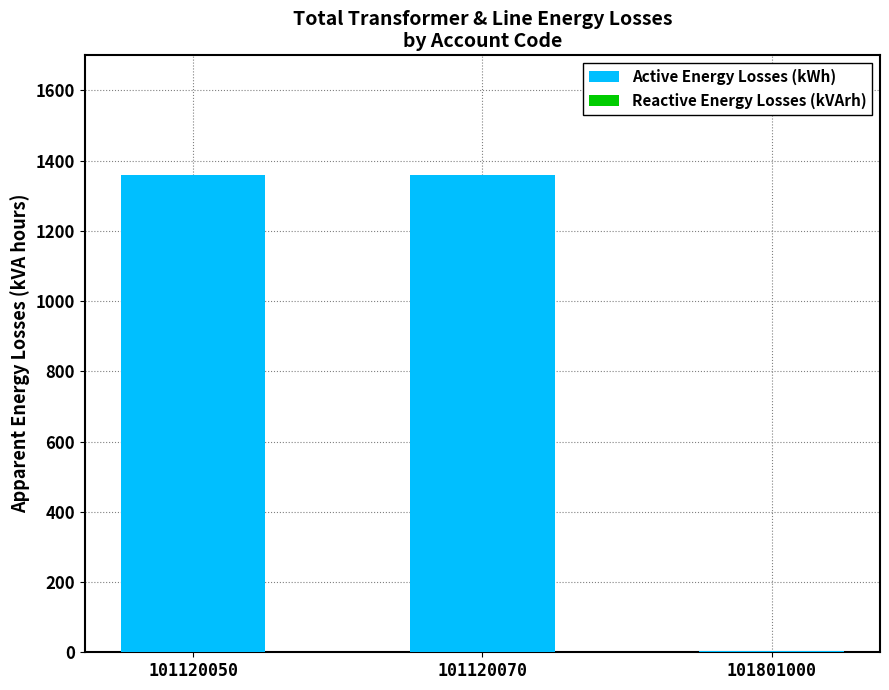

Approximately how many times larger is the value at 101120070 compared to 101120050?

1.0